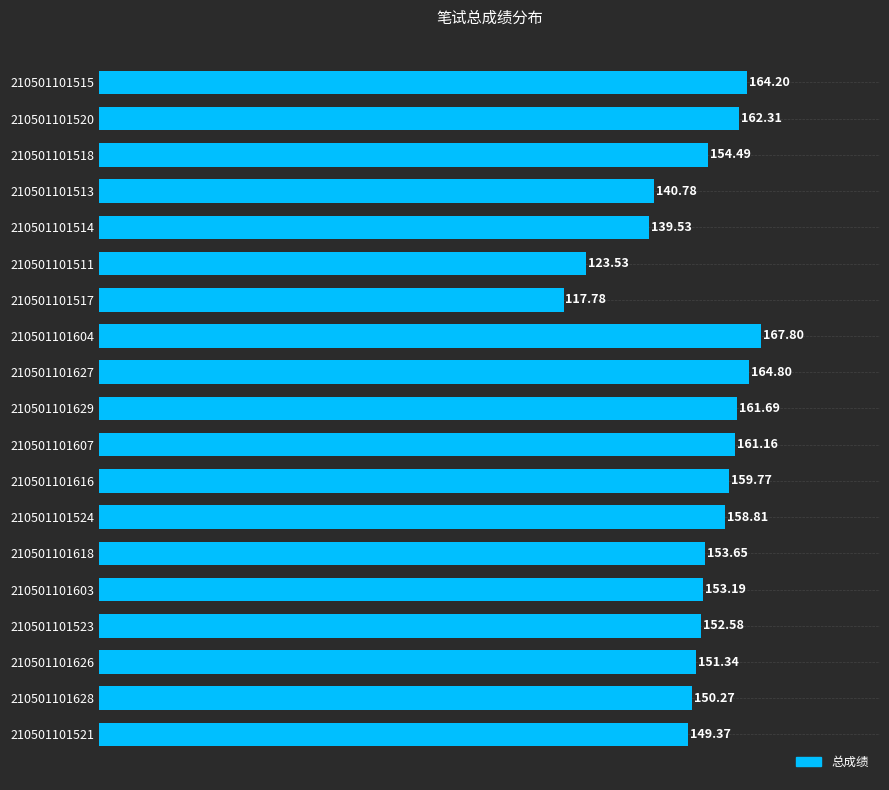

Which has a higher value, 210501101521 or 210501101604?

210501101604